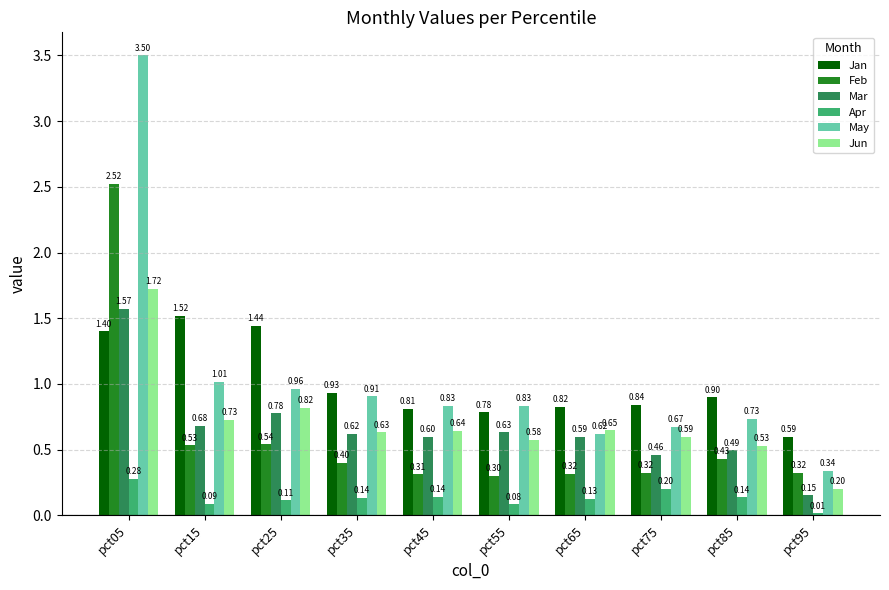

At pct45, list the series in order from smallest to largest.

Apr, Feb, Mar, Jun, Jan, May